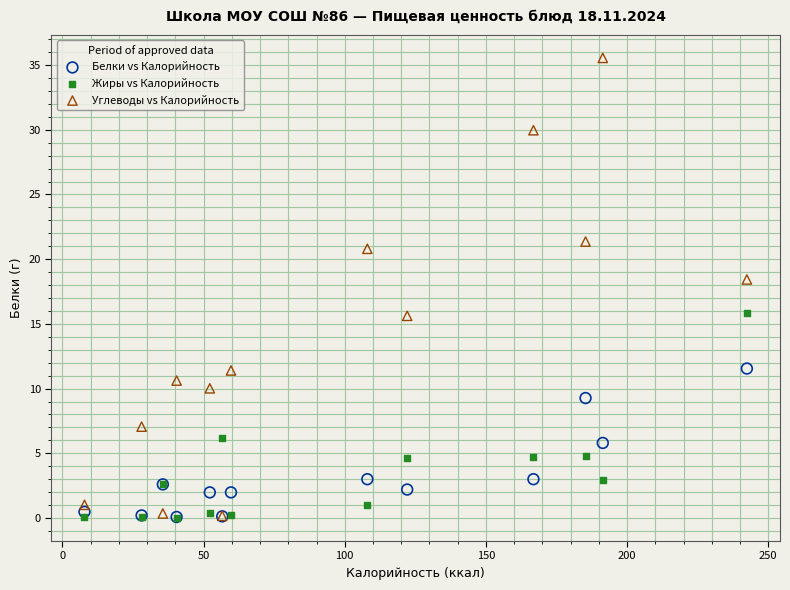

Which series has the largest Y range (max minus min)?

Углеводы vs Калорийность